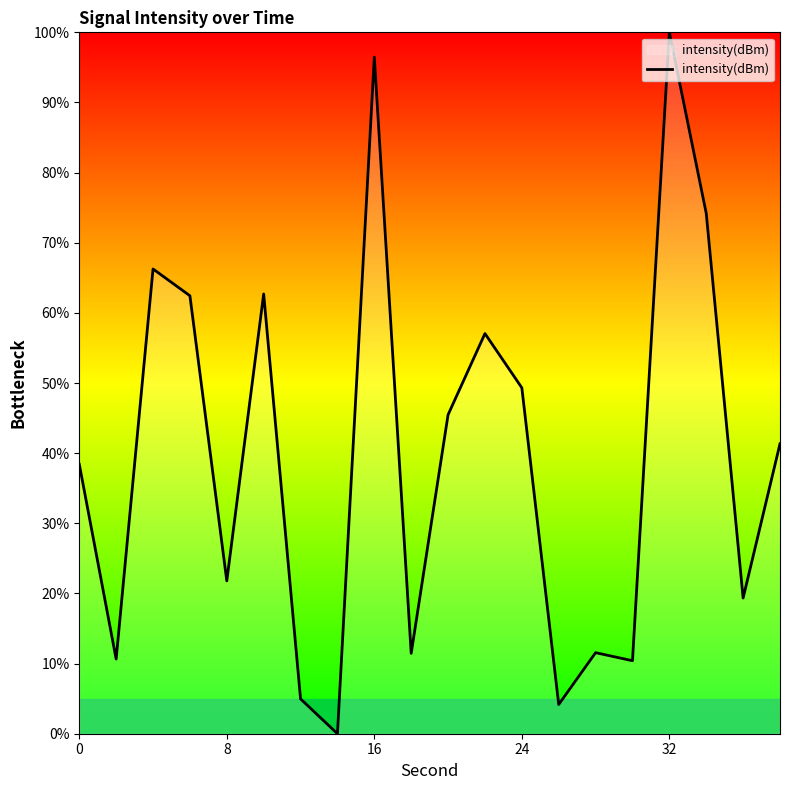

What is the sum of all values?

788.0